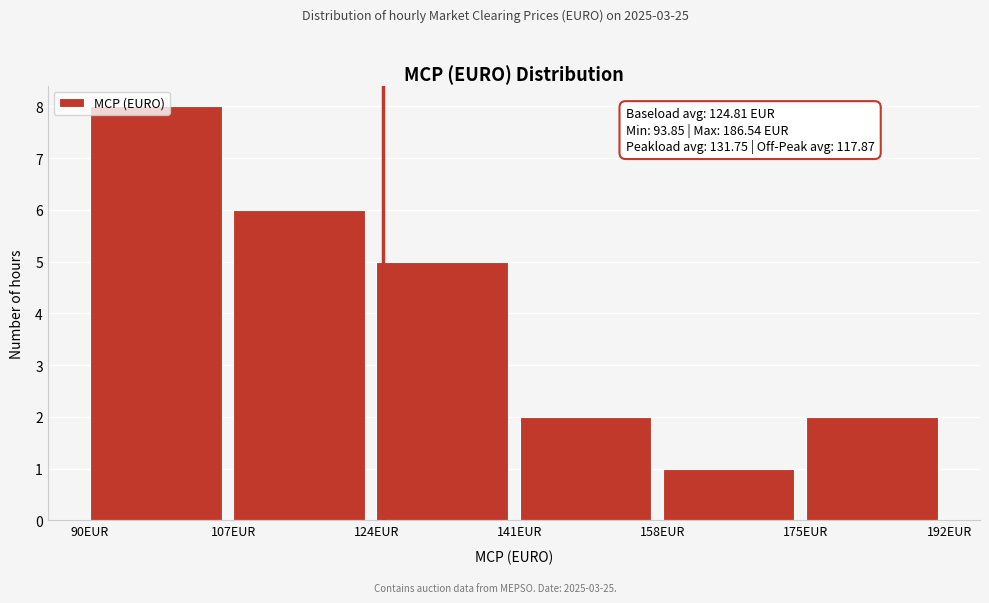

Over which range of the x-axis is the bar tallest?

90 to 107